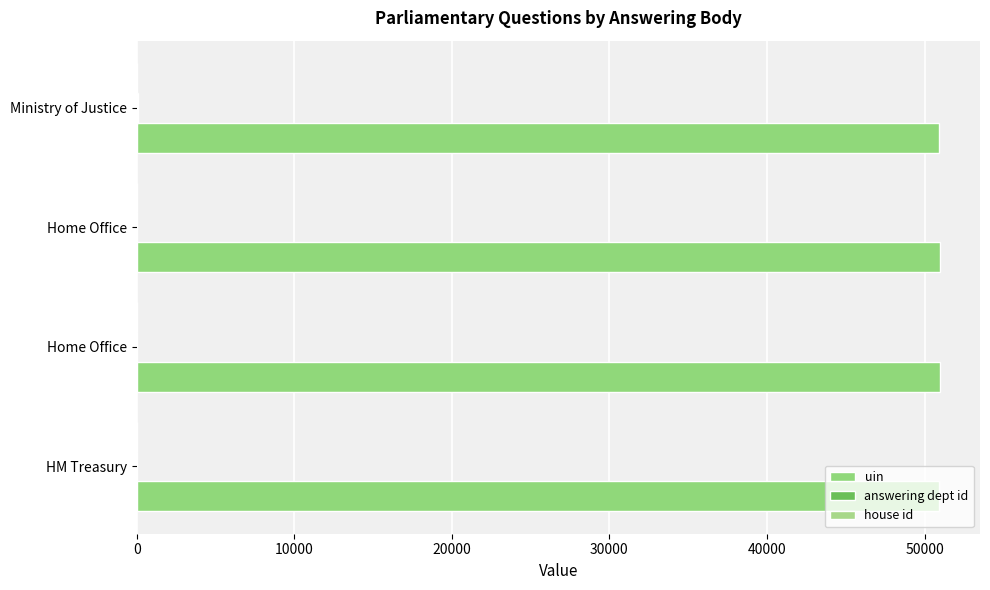

Rank the series by their maximum value, from lowest to highest.

house id, answering dept id, uin